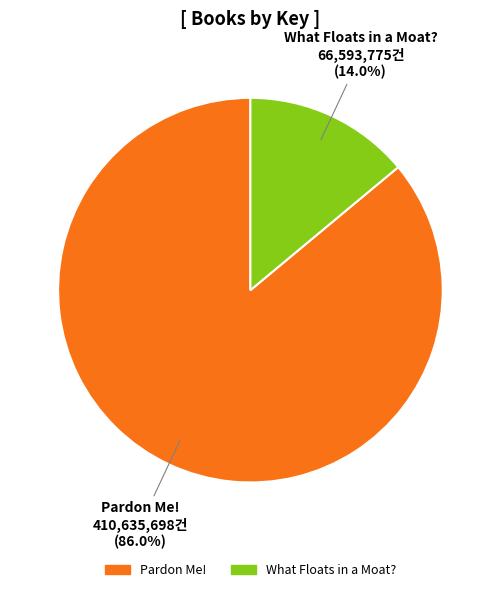

Which category has the smallest portion of the pie?

What Floats in a Moat?